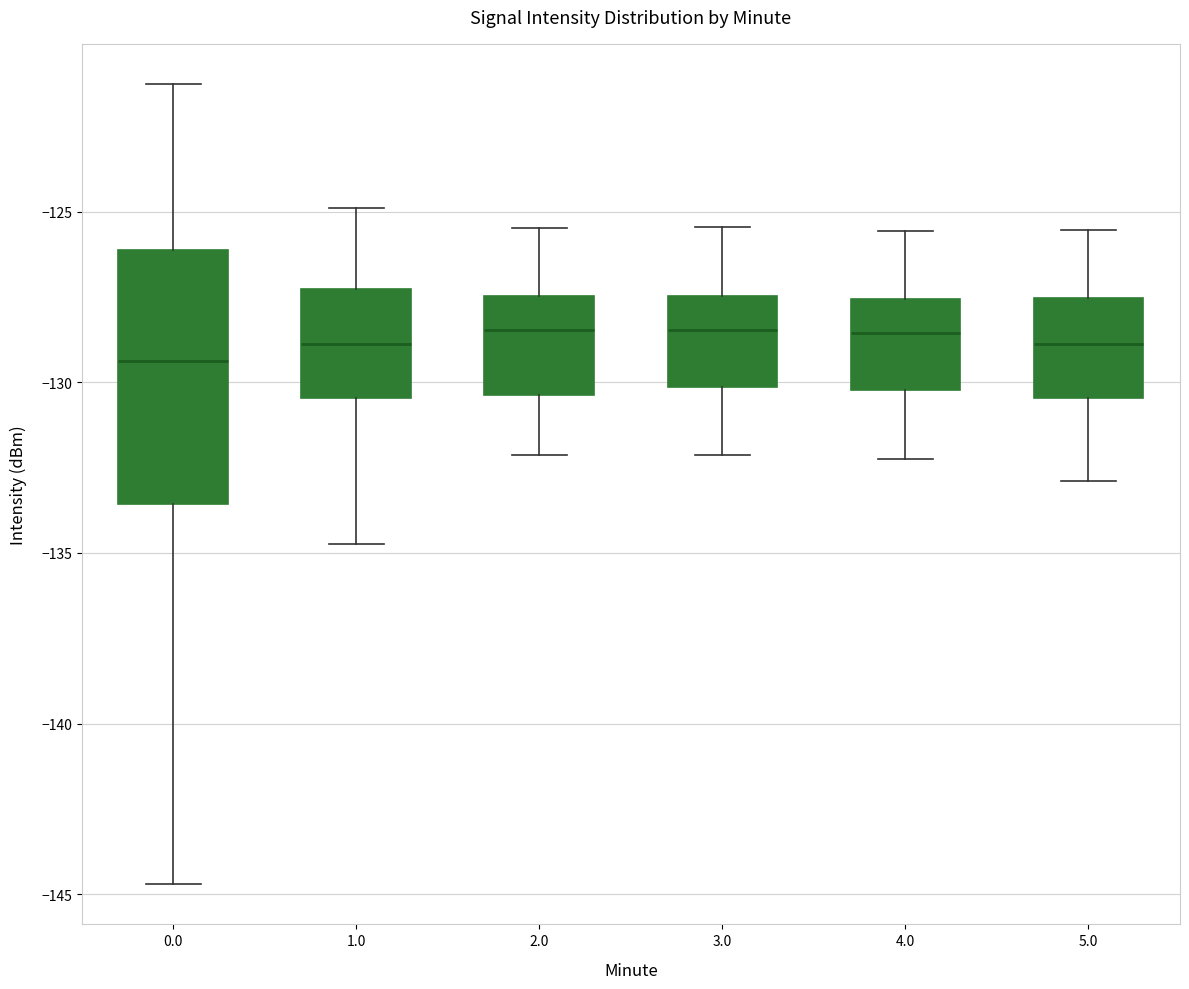

Where does the median line of the box at x = 3.0 sit on the y-axis? The values are not printed on the chart, so give them approximately, as read against the axis.

-128.5